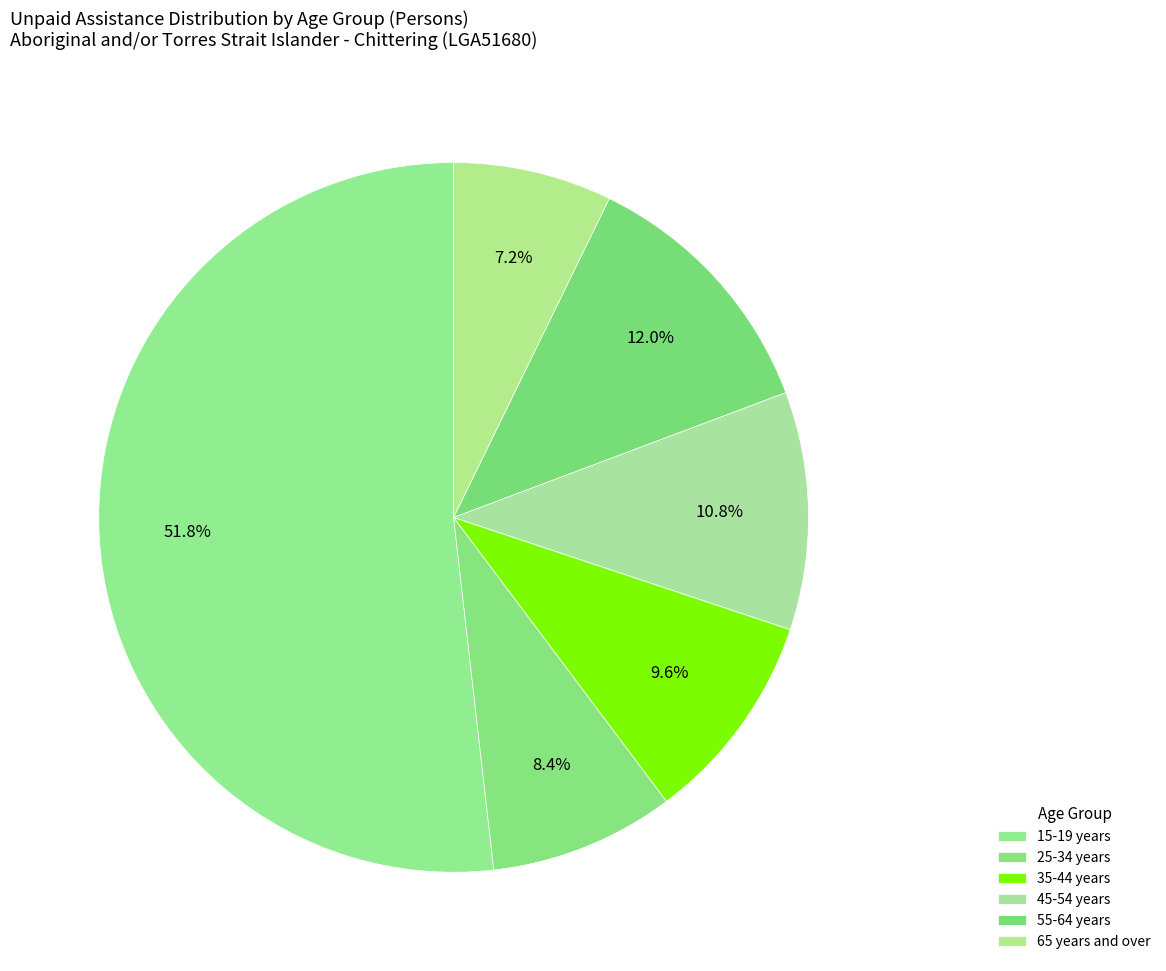

How many segments does this pie chart have?

6